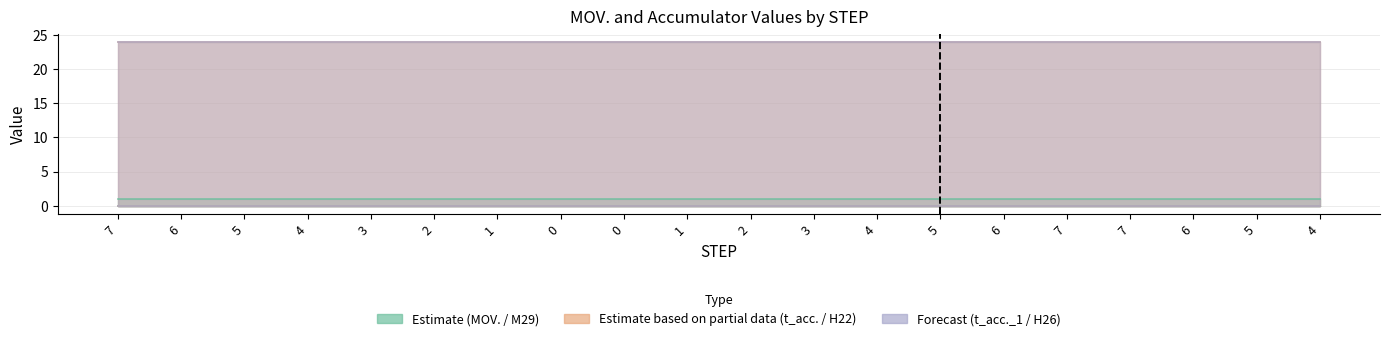

Reading left to right, transcribe all the data shown in this chart.

MOV.: 0=1	1=1	2=1	3=1	4=1	5=1	6=1	7=1	8=1	9=1	10=1	11=1	12=1	13=1	14=1	15=1	16=1	17=1	18=1	19=1
M29: 0=0	1=0	2=0	3=0	4=0	5=0	6=0	7=0	8=0	9=0	10=0	11=0	12=0	13=0	14=0	15=0	16=0	17=0	18=0	19=0
t_acc.: 0=24	1=24	2=24	3=24	4=24	5=24	6=24	7=24	8=24	9=24	10=24	11=24	12=24	13=24	14=24	15=24	16=24	17=24	18=24	19=24
H22: 0=0	1=0	2=0	3=0	4=0	5=0	6=0	7=0	8=0	9=0	10=0	11=0	12=0	13=0	14=0	15=0	16=0	17=0	18=0	19=0
t_acc._1: 0=24	1=24	2=24	3=24	4=24	5=24	6=24	7=24	8=24	9=24	10=24	11=24	12=24	13=24	14=24	15=24	16=24	17=24	18=24	19=24
H26: 0=0	1=0	2=0	3=0	4=0	5=0	6=0	7=0	8=0	9=0	10=0	11=0	12=0	13=0	14=0	15=0	16=0	17=0	18=0	19=0